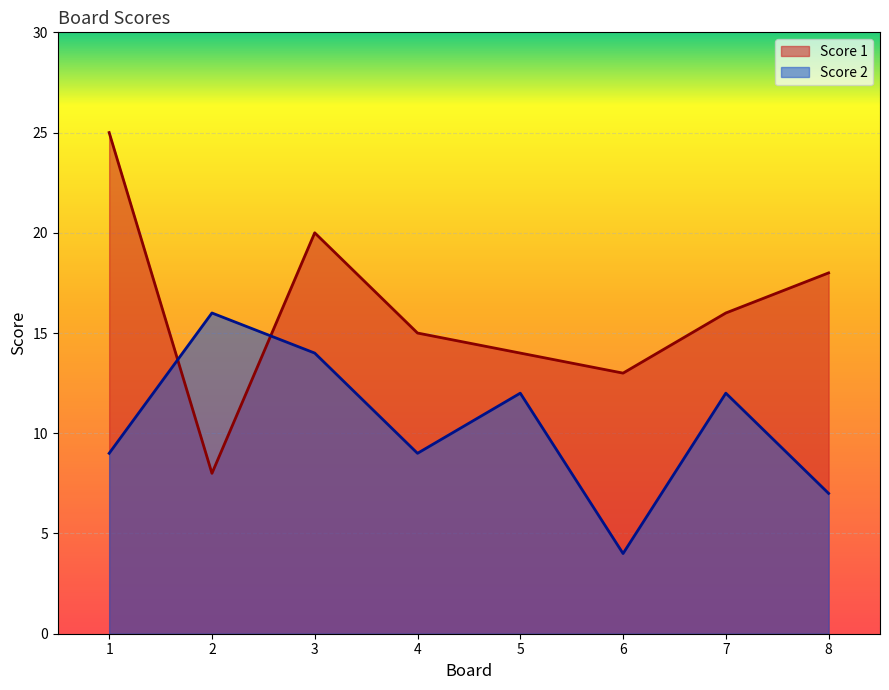

How many times do Score 1 and Score 2 cross each other?

2